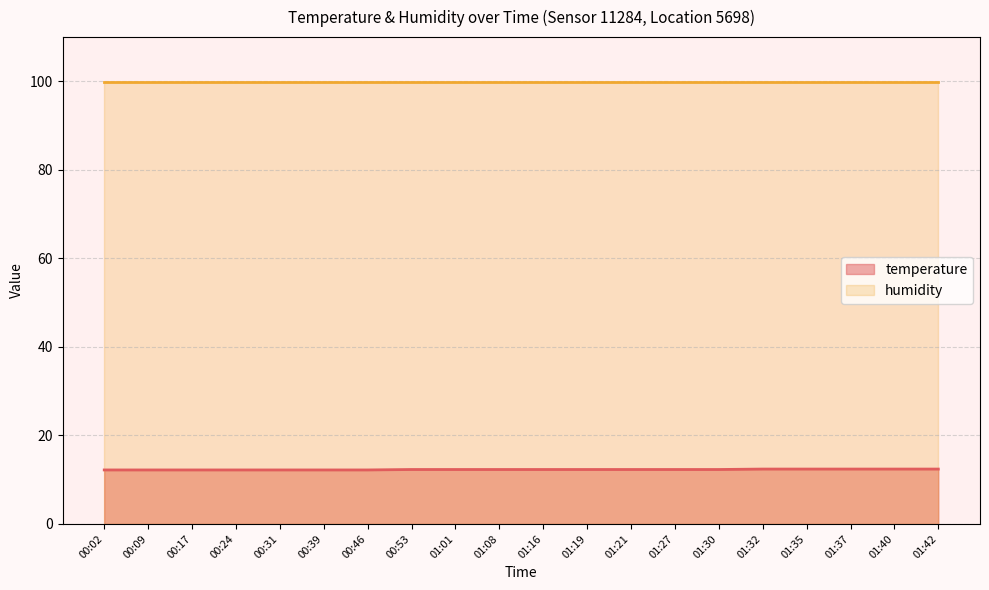

Which label corresponds to the largest value in the chart?

01:32